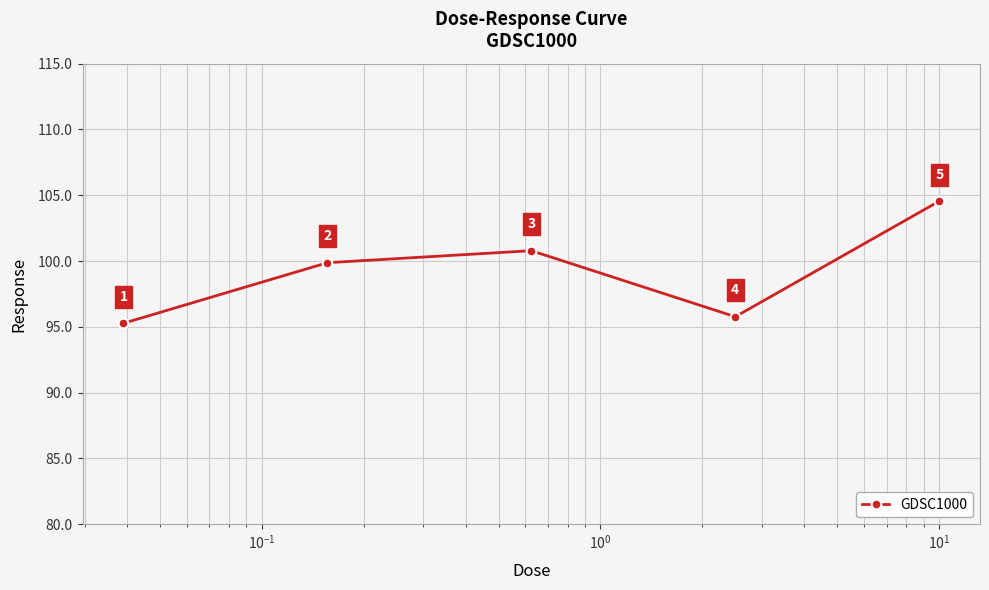

What is the greatest value displayed?

104.6